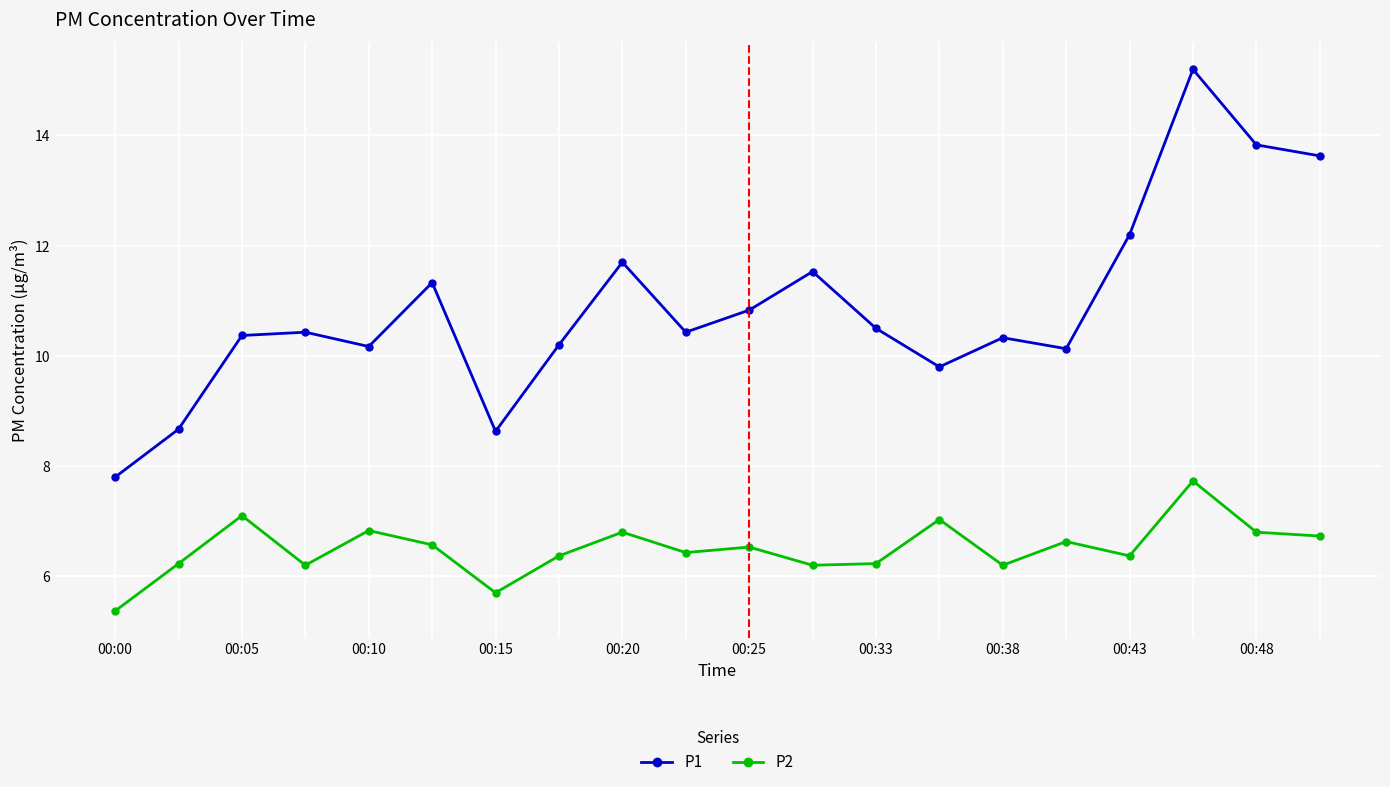

What is the average value of the P2 series?

6.5